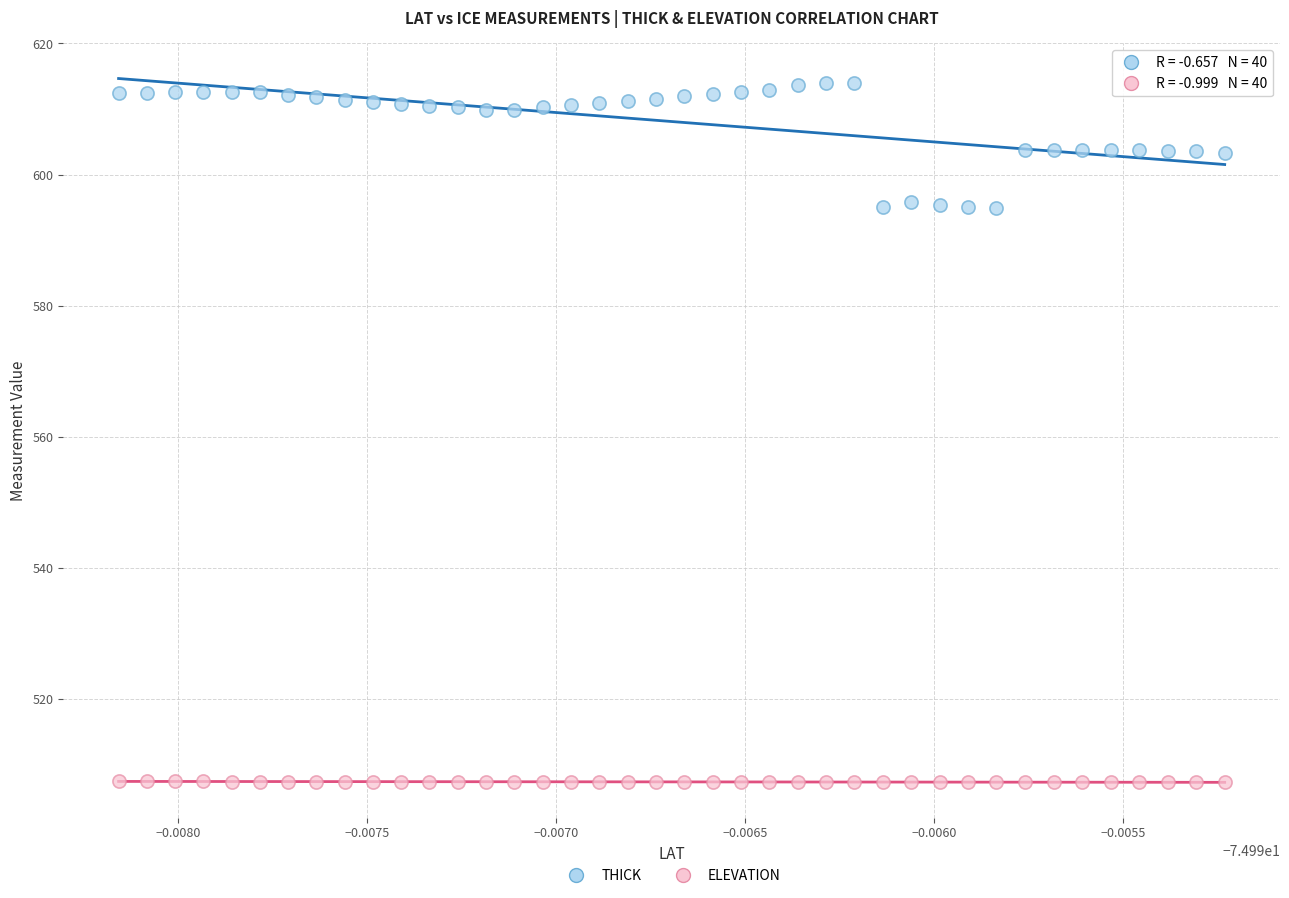

Which series has the widest spread of Y values?

THICK